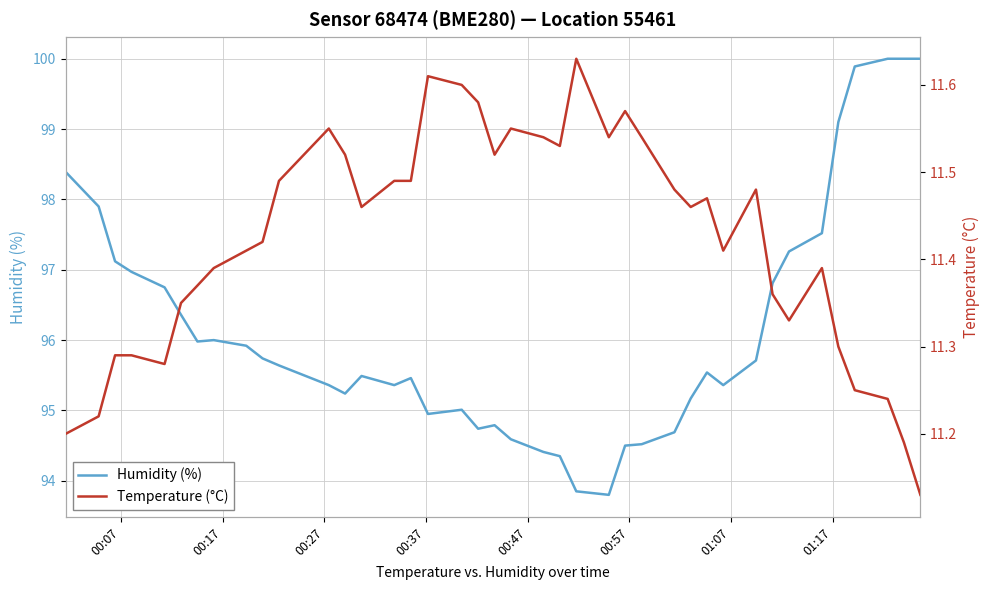

How many series are shown in this chart?

2